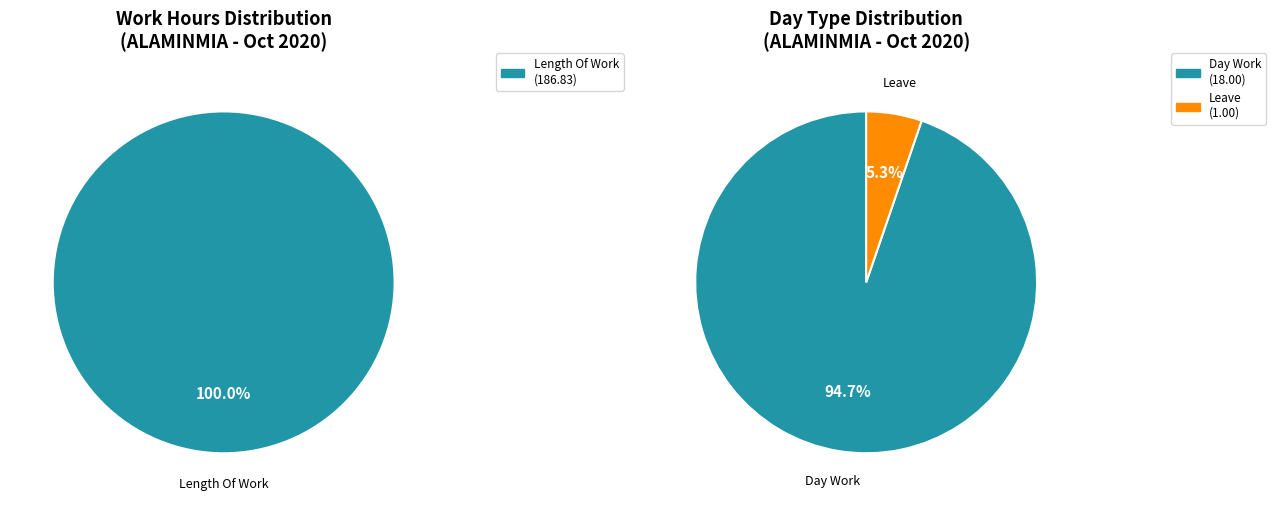

The Over Time 1.5 slice represents 0% of the pie. True or false?

True